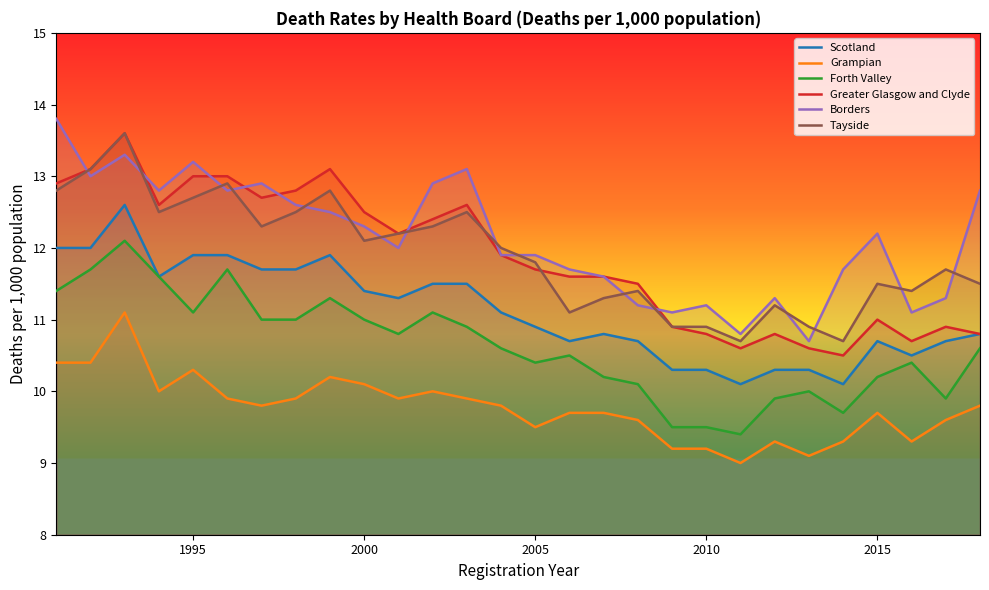

What is the greatest value displayed?

13.8